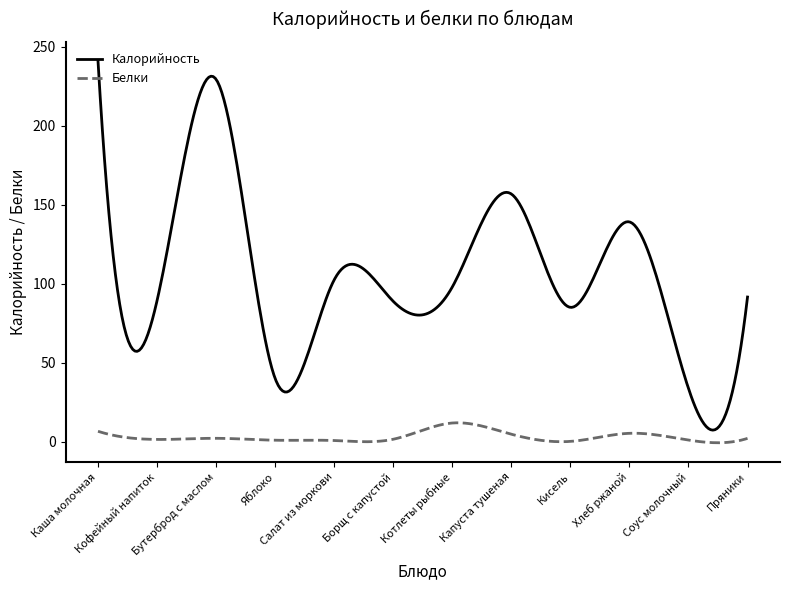

Rank the series by their average value, from highest to lowest.

Калорийность, Белки